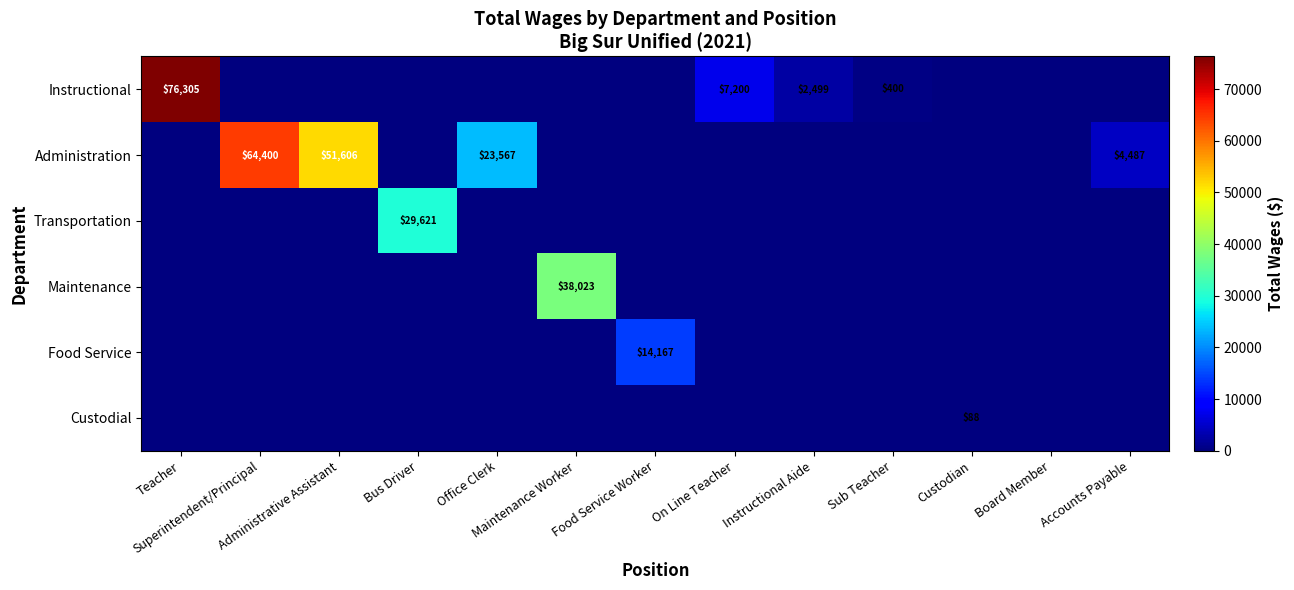

List the labels in order of Food Service value, largest first.

Food Service Worker, Teacher, Superintendent/Principal, Administrative Assistant, Bus Driver, Office Clerk, Maintenance Worker, On Line Teacher, Instructional Aide, Sub Teacher, Custodian, Board Member, Accounts Payable